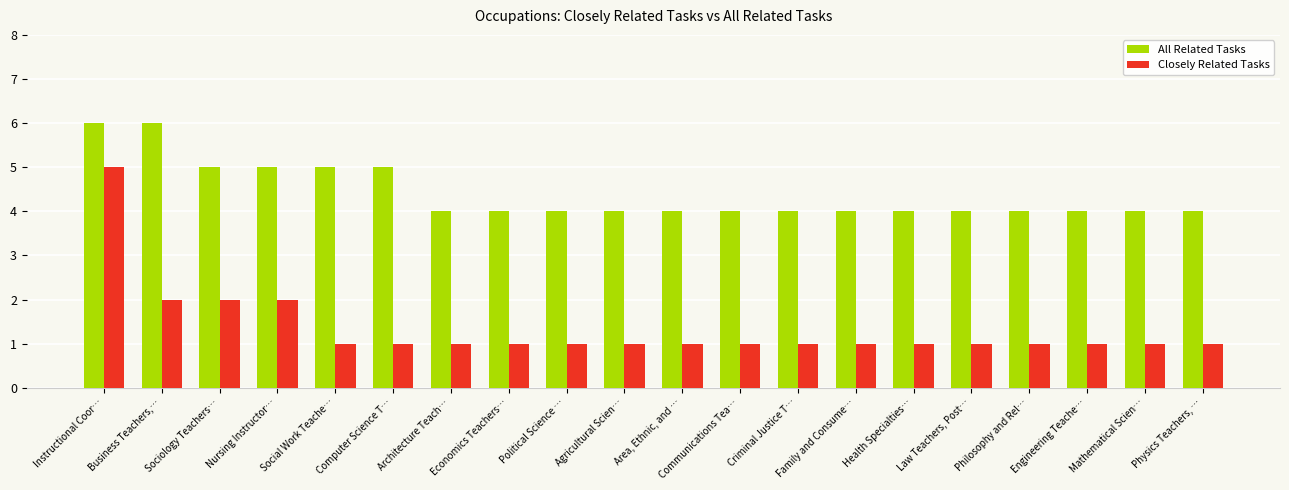

What is the sum of all Closely Related Tasks values?

27